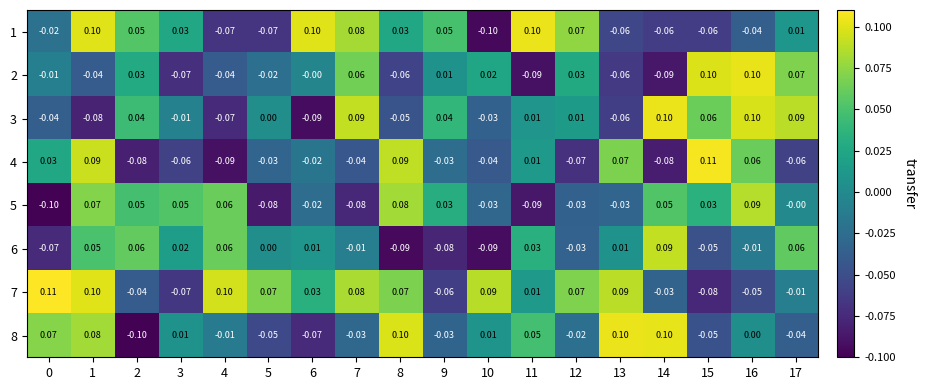

Is the value of 7 at 2 greater than the value of 4 at 15?

No